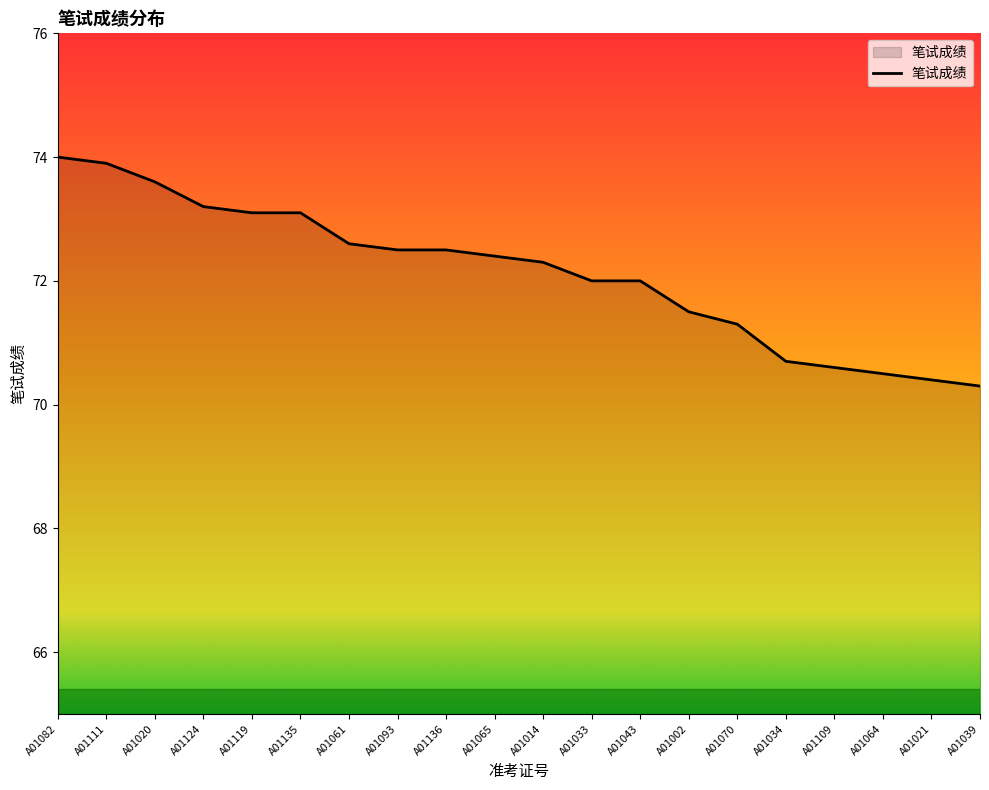

What is the ratio of the value at A01002 to the value at A01135?

1.0